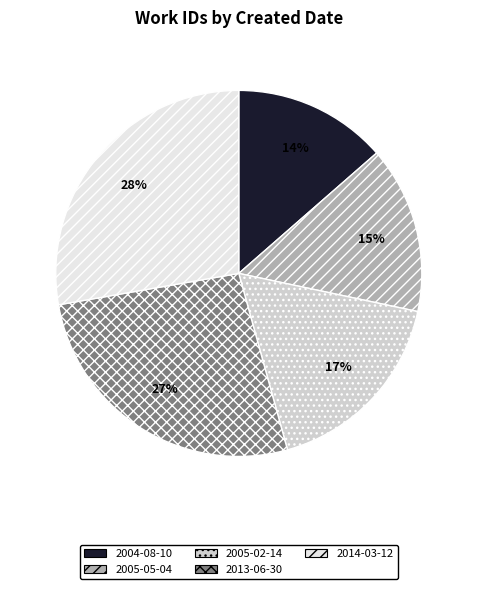

To the nearest percent, what is the average slice percentage?

20%